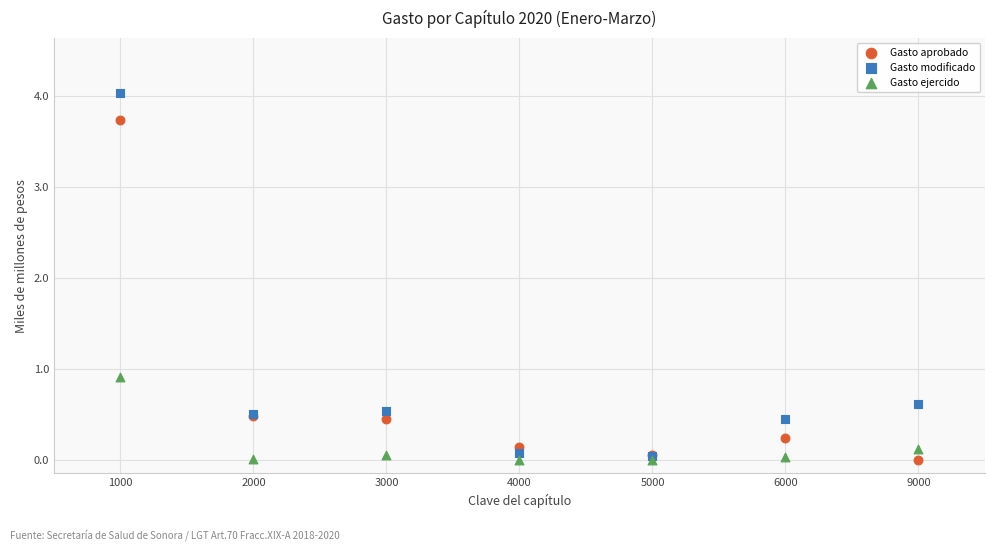

Which series reaches the maximum Y coordinate?

Gasto modificado